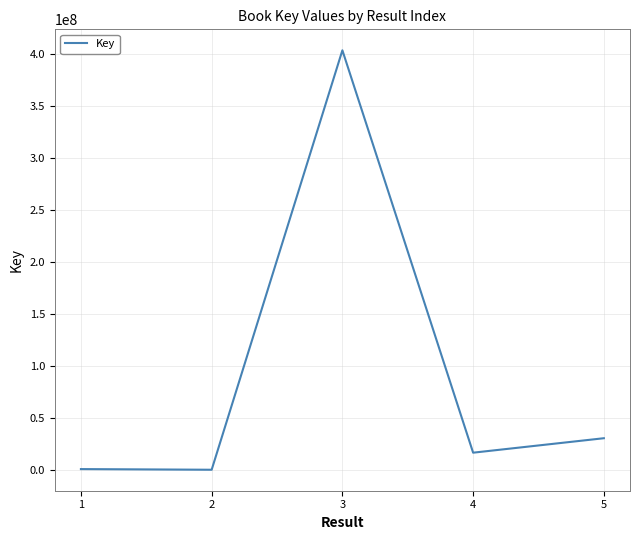

Is this an area chart (filled region under the line)?

No